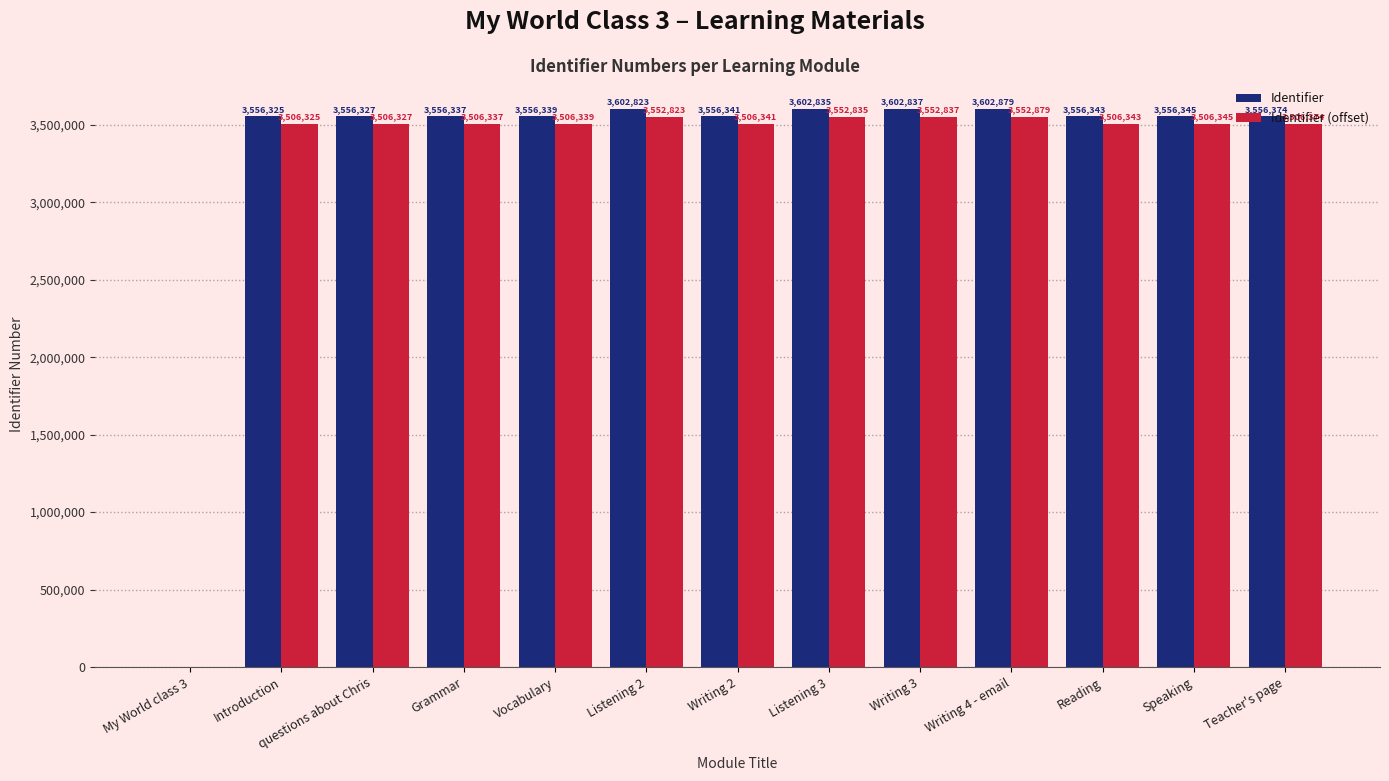

Is it true that Identifier equals 3556339 at Vocabulary?

True